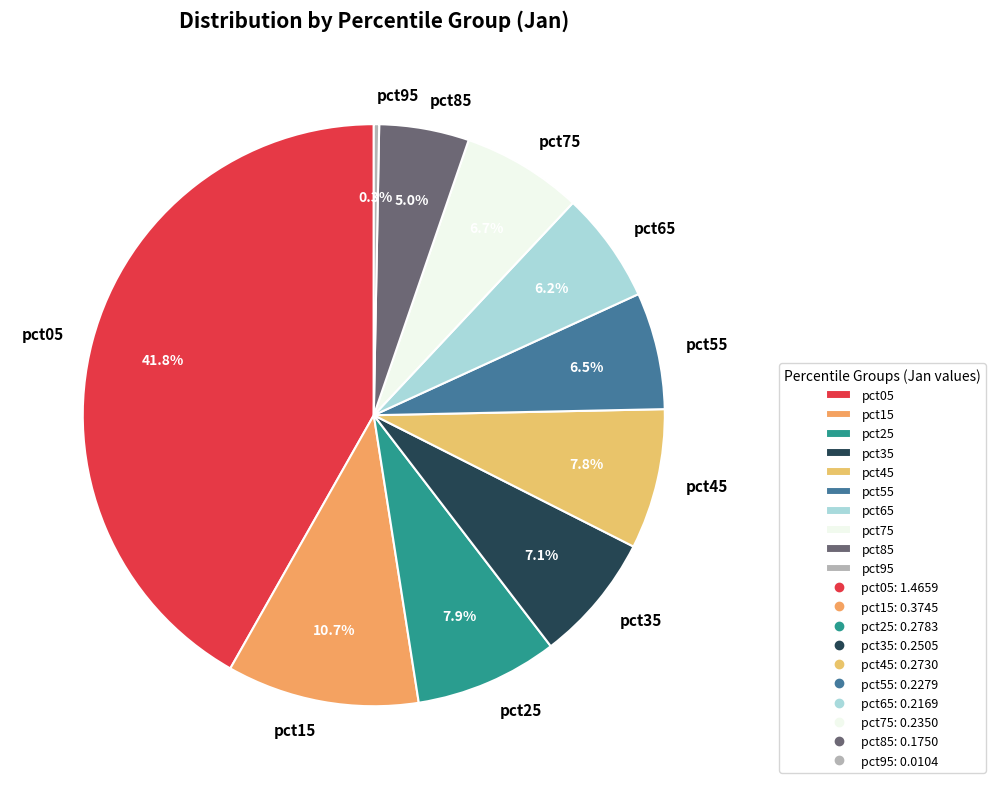

To the nearest percent, what percentage of the pie is pct05?

42%